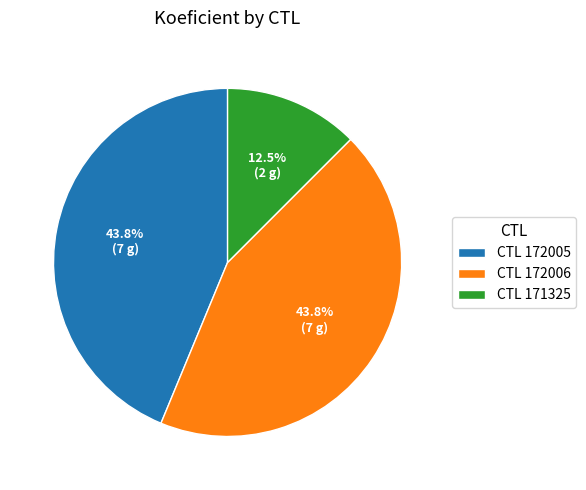

What is the ratio of the value at CTL 172005 to the value at CTL 172006?

1.0